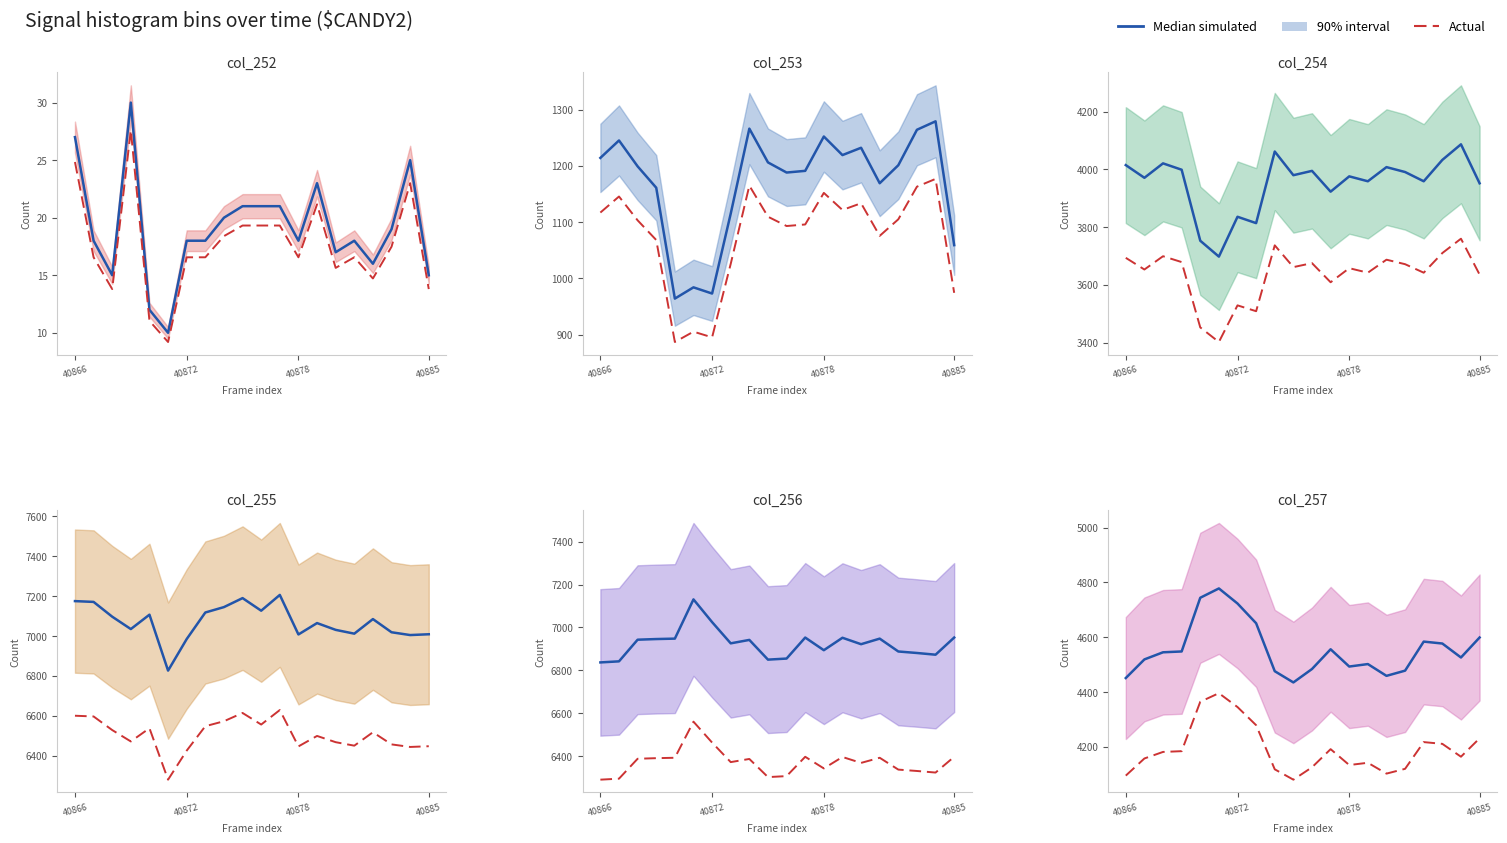

What is the sum of all Actual values?

83837.8